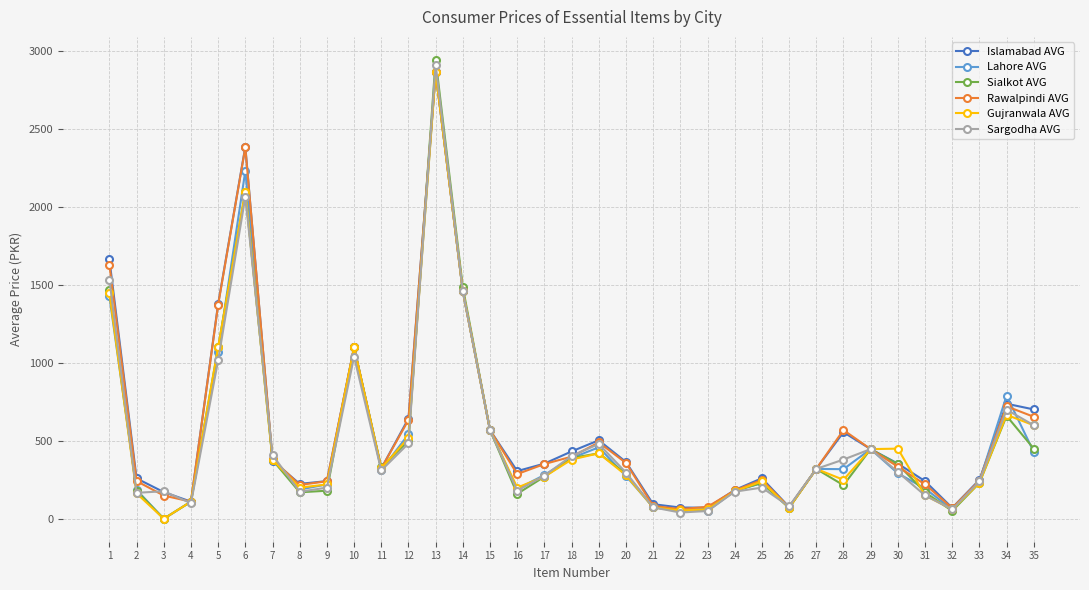

True or false: Sargodha AVG and Gujranwala AVG intersect in this chart.

True